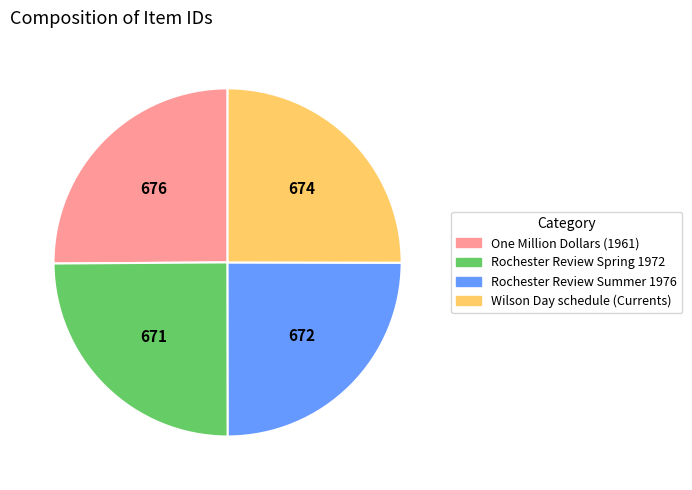

Approximately how many times larger is the value at One Million Dollars (1961) compared to Rochester Review Spring 1972?

1.0